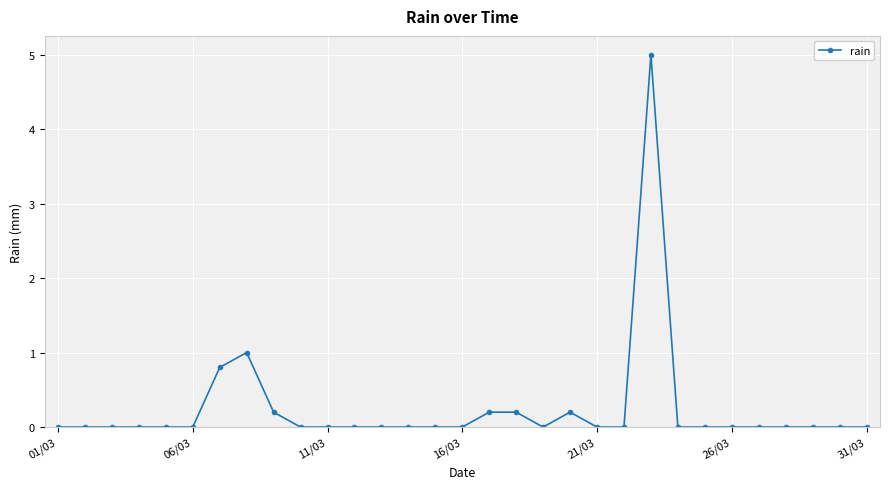

True or false: the data has more than 2 interior local peaks.

True